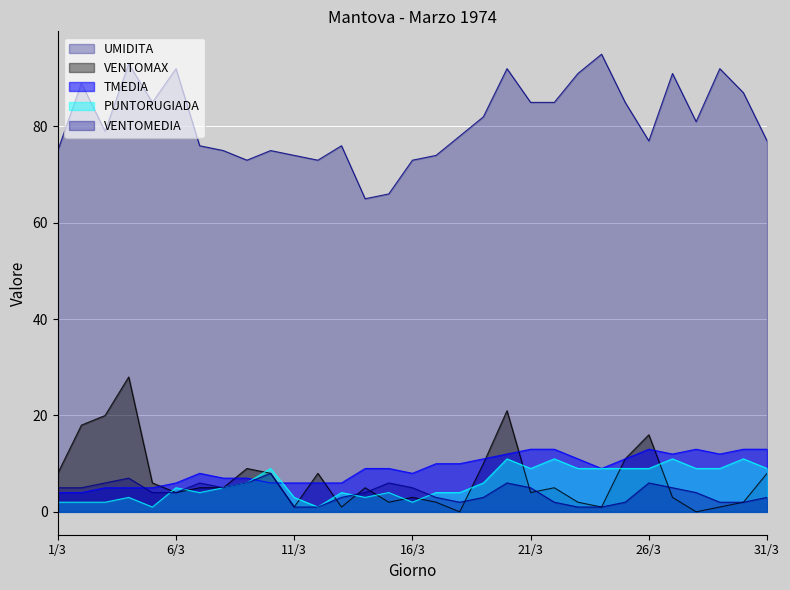

How many times do VENTOMAX and PUNTORUGIADA cross each other?

13